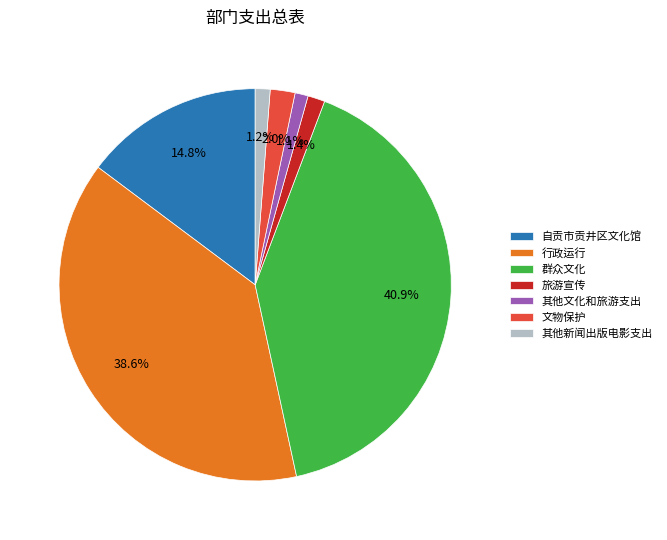

Is it true that 群众文化 is 26% of the pie?

False